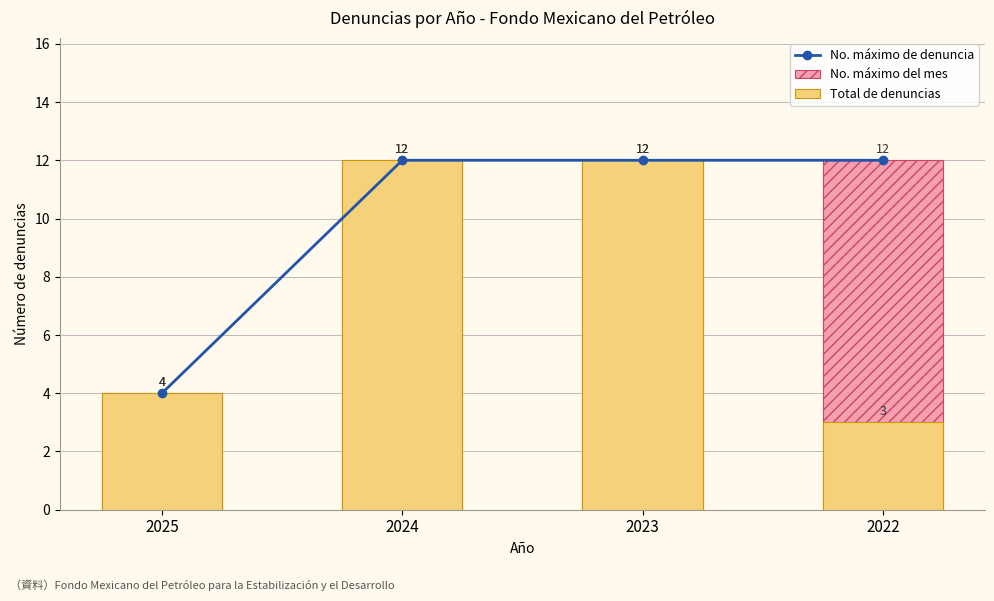

At how many categories does at least one series exceed 3?

4